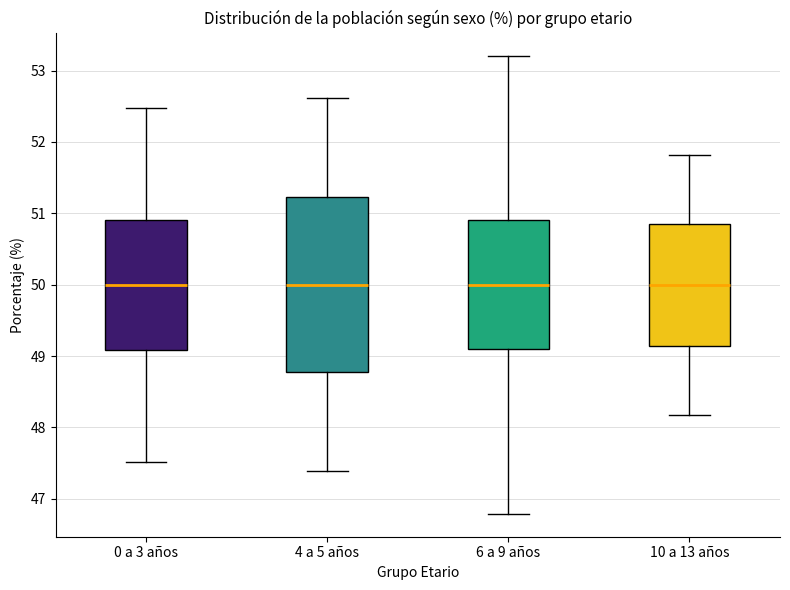

Where does the median line of the box for 0 a 3 años sit on the y-axis? The values are not printed on the chart, so give them approximately, as read against the axis.

50.0